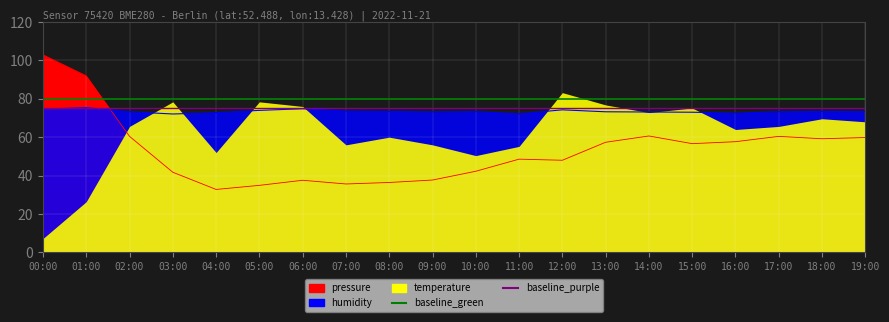

What is the minimum value for humidity?

72.1